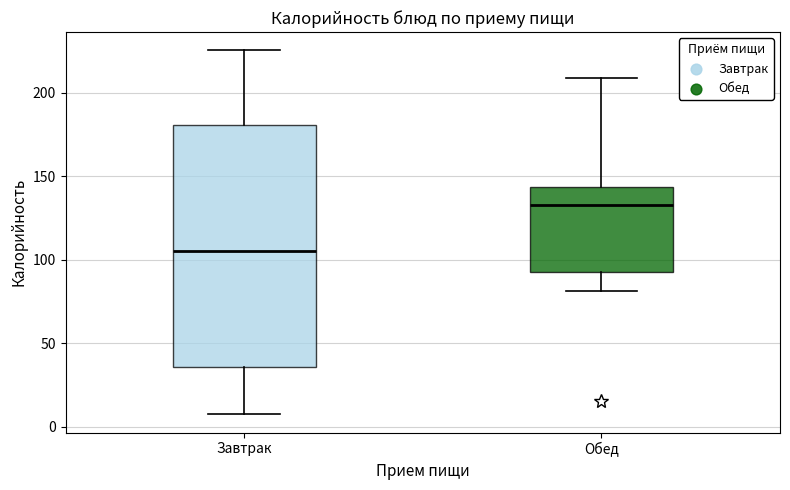

Reading left to right, read every box against the y-axis: the position of its median line, the range the box covers, and the ends of its whiskers. The values are not printed on the chart, so give them approximately, as read against the axis.

Завтрак: median 105, box 35 to 180, whiskers 5 to 225
Обед: median 135, box 90 to 145, whiskers 80 to 210